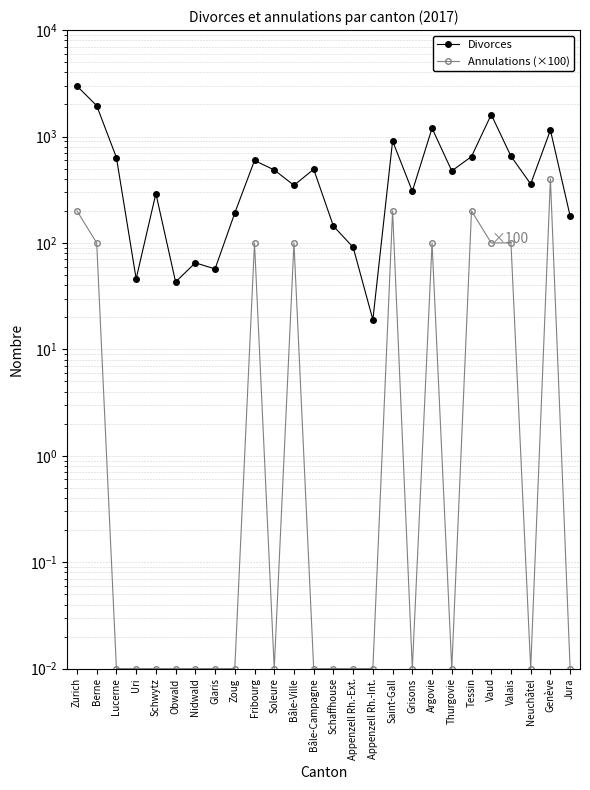

In Annulations (×100), how many points are higher than both neighbors (excluding endpoints)?

6